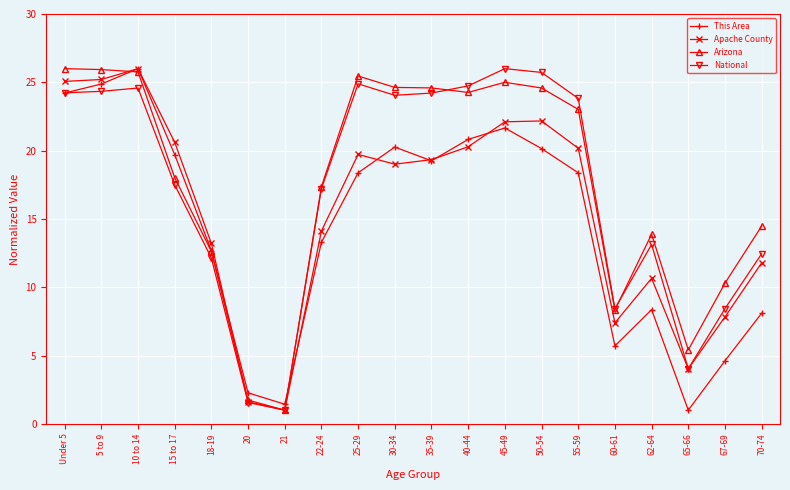

The Arizona series shows 26.0 at Under 5. True or false?

True